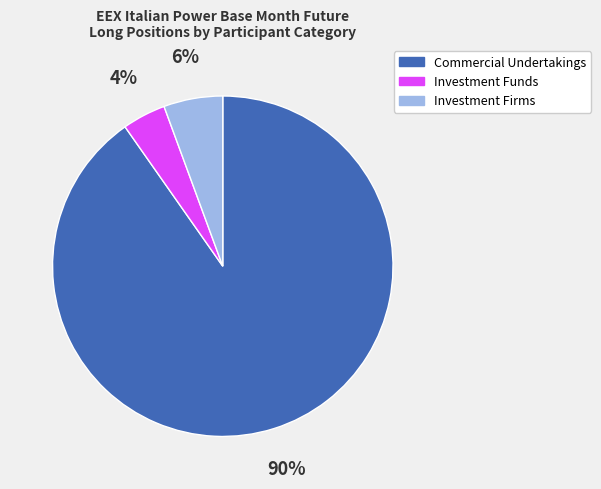

Is there any slice that represents more than half of the pie?

Yes